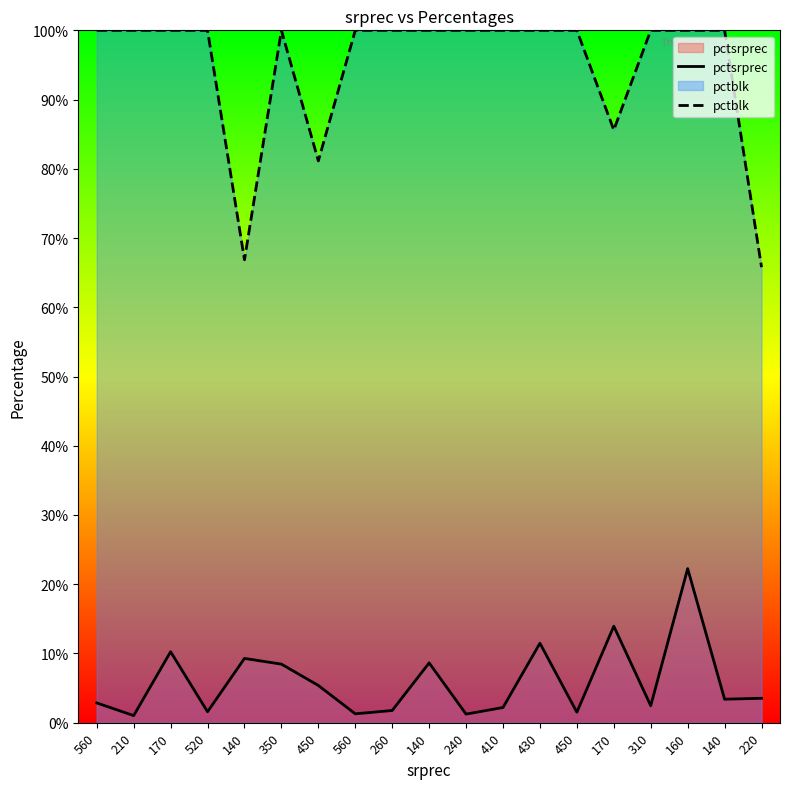

Does the chart display data point markers on the line(s)?

No